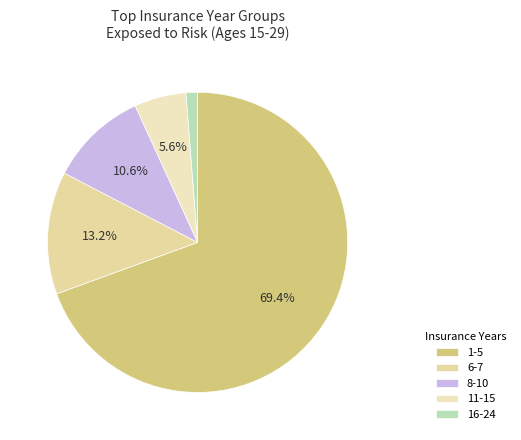

To the nearest percent, what percentage of the pie is 16-24?

1%